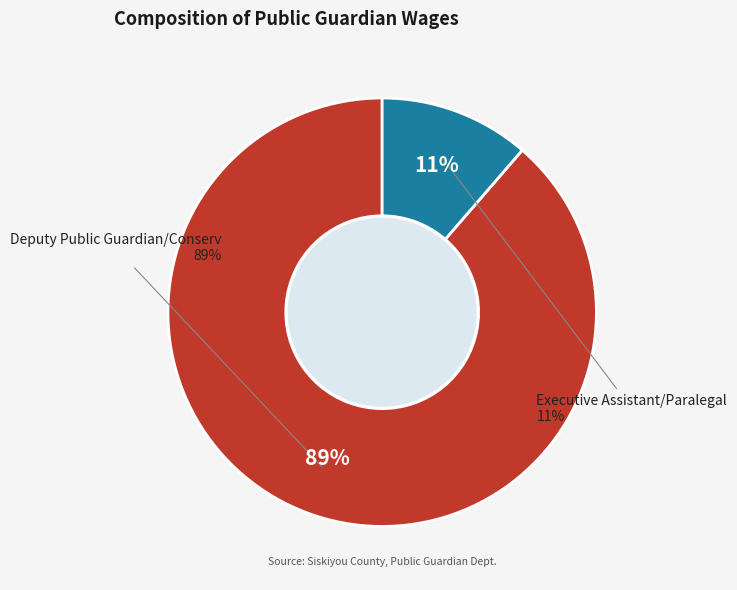

How many segments does this pie chart have?

2